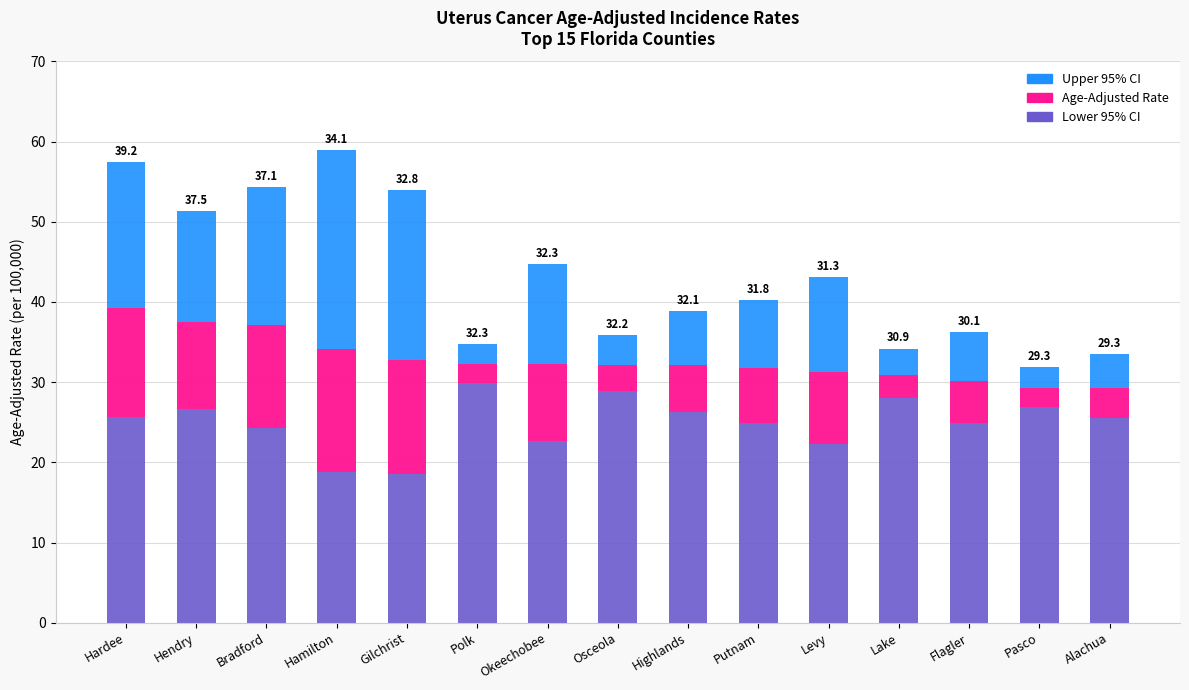

What is the approximate value of Lower 95% CI at Flagler?

24.9